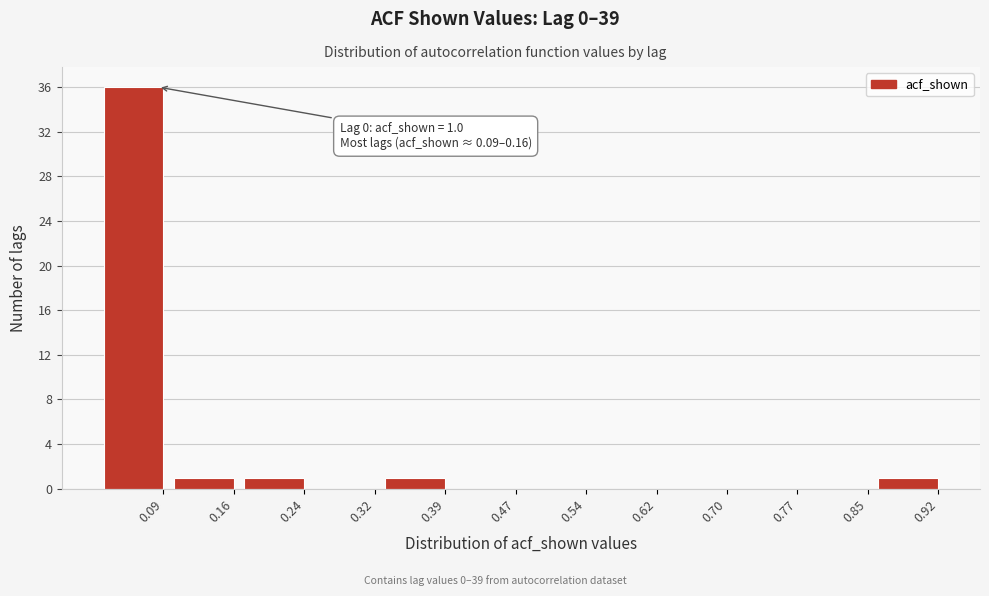

Reading left to right, transcribe all the data shown in this chart.

0.09=36	0.16=1	0.24=1	0.32=0	0.39=1	0.47=0	0.54=0	0.62=0	0.70=0	0.77=0	0.85=0	0.92=1